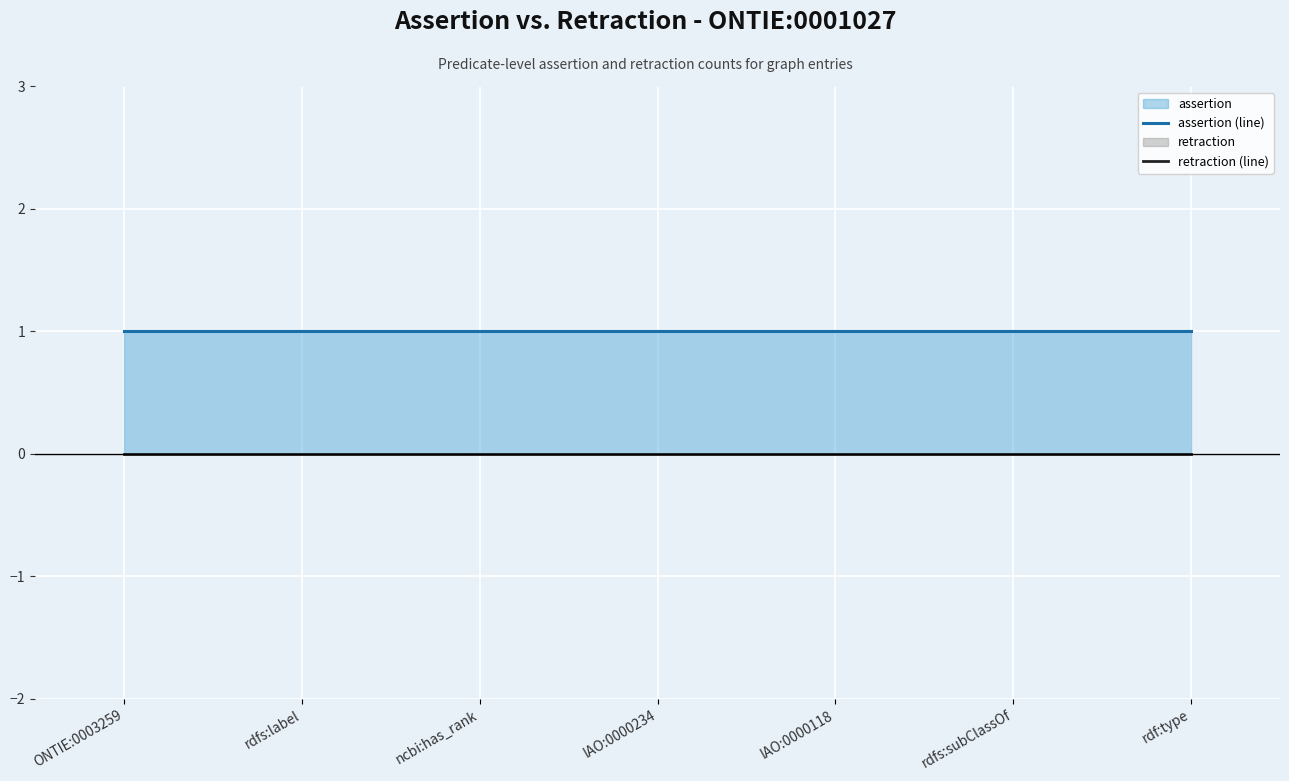

True or false: retraction (line) and assertion (line) intersect in this chart.

False